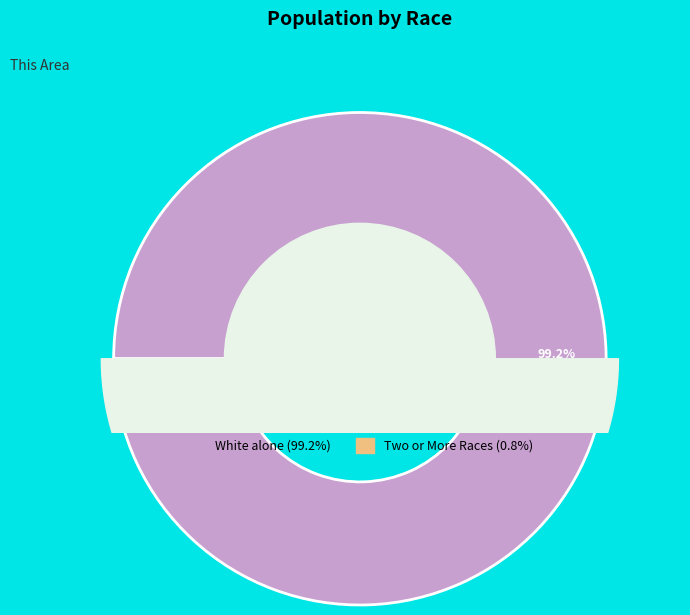

Do Some Other Race alone and Two or More Races together represent more than half of the pie?

No